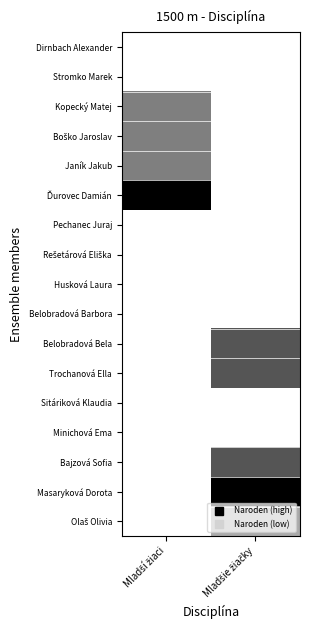

The Bajzová Sofia series shows 0.2 at Mladšie žiačky. True or false?

False